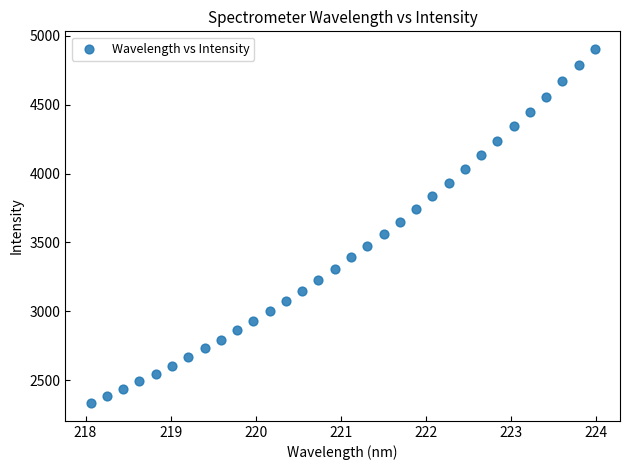

What is the range of X values (max minus min)?

5.9